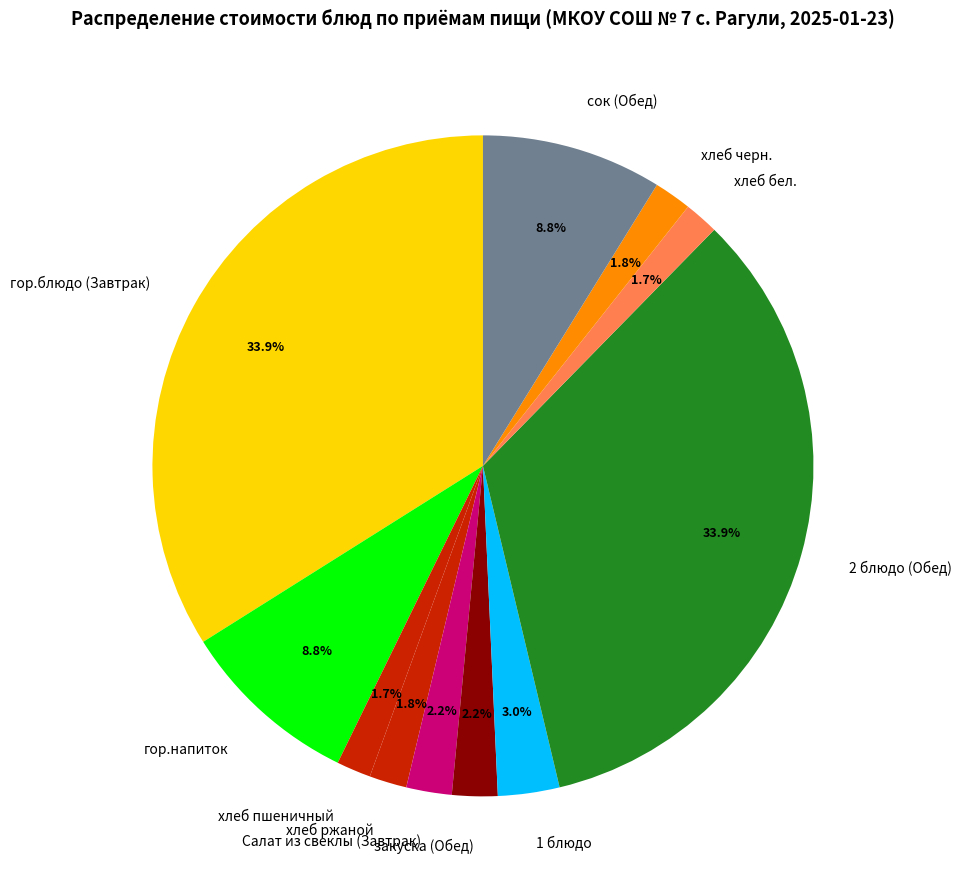

Do сок (Обед) and Салат из свеклы (Завтрак) together represent more than half of the pie?

No